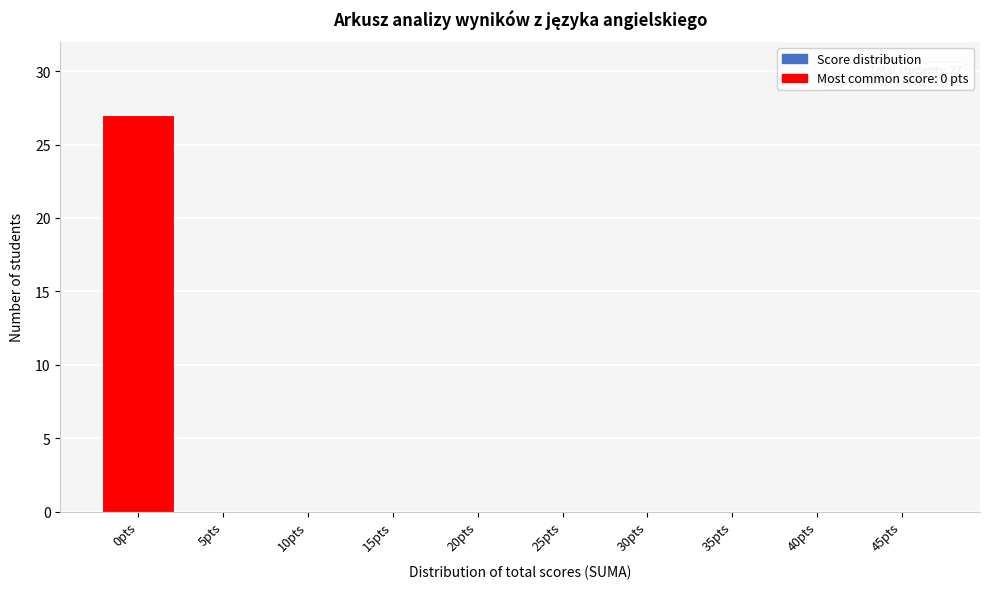

Reading left to right, transcribe all the data shown in this chart.

0pts=27	5pts=0	10pts=0	15pts=0	20pts=0	25pts=0	30pts=0	35pts=0	40pts=0	45pts=0